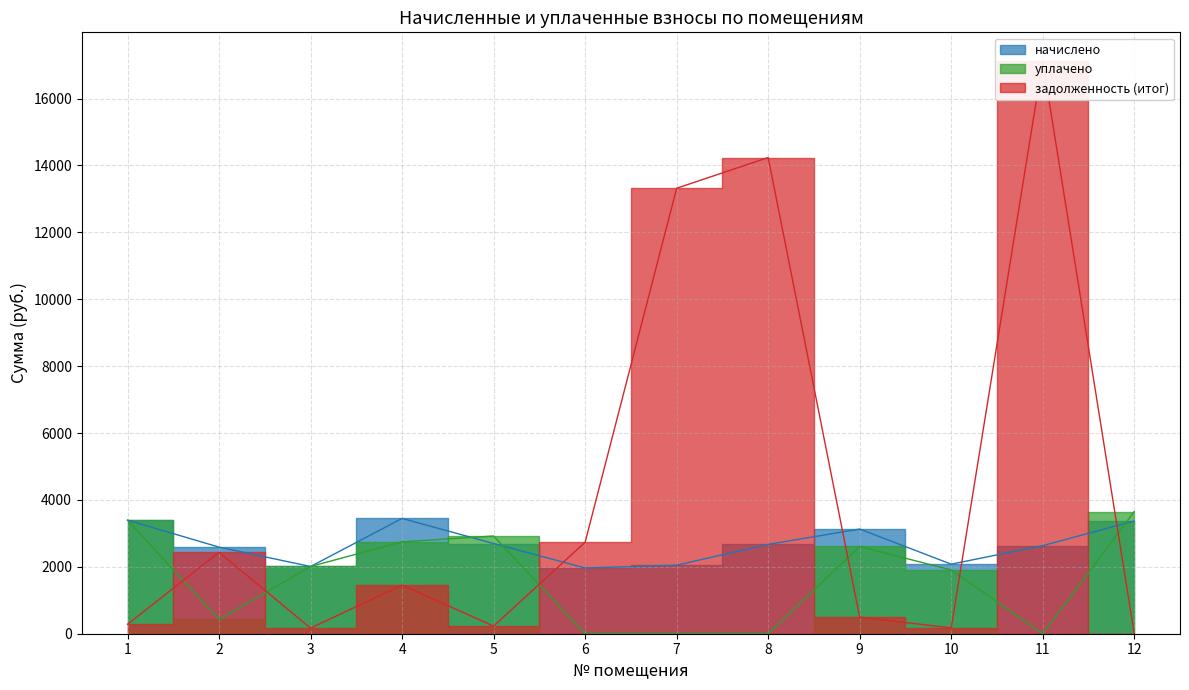

How many values in the уплачено series are below 2009?

6